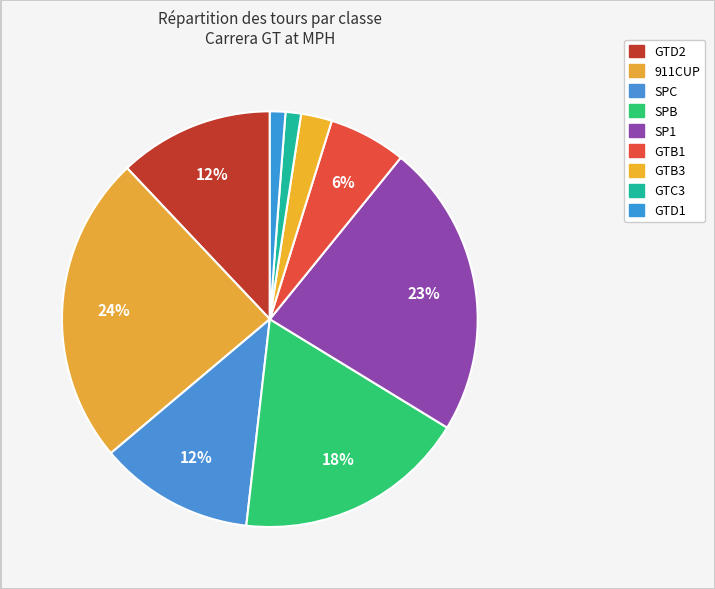

Count the number of slices in the pie.

9